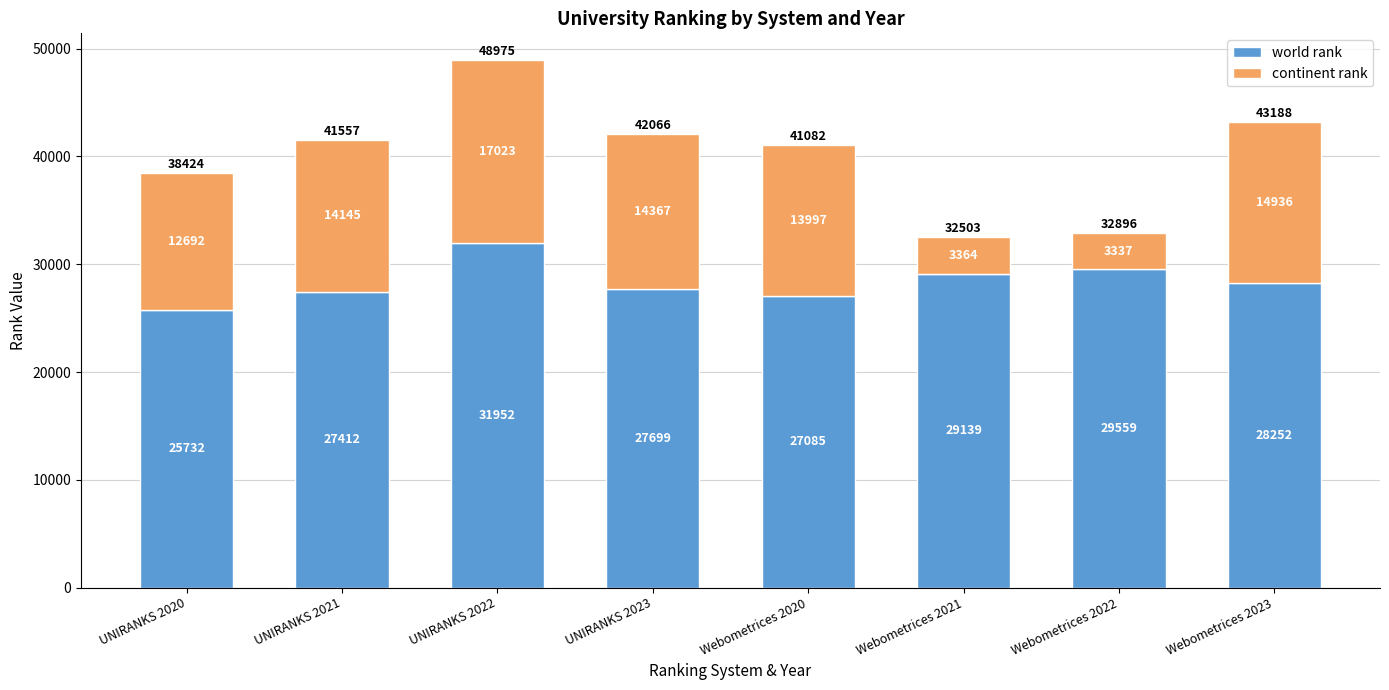

What is the difference between the world rank values at UNIRANKS 2021 and UNIRANKS 2020?

1680